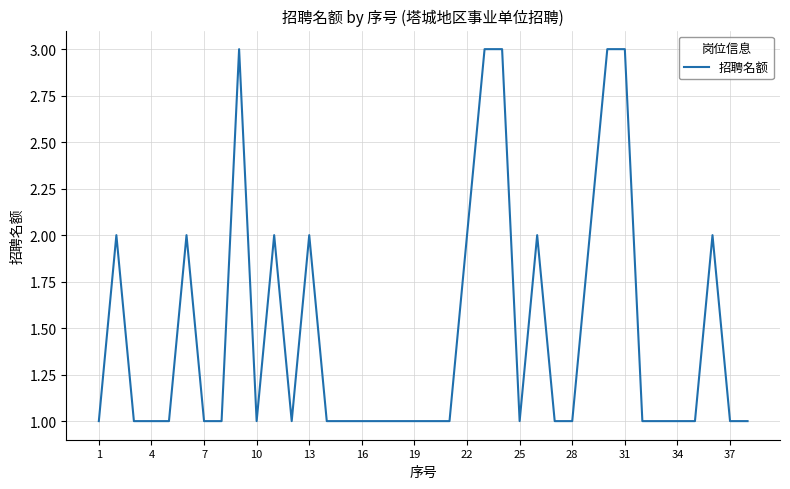

What is the greatest value displayed?

3